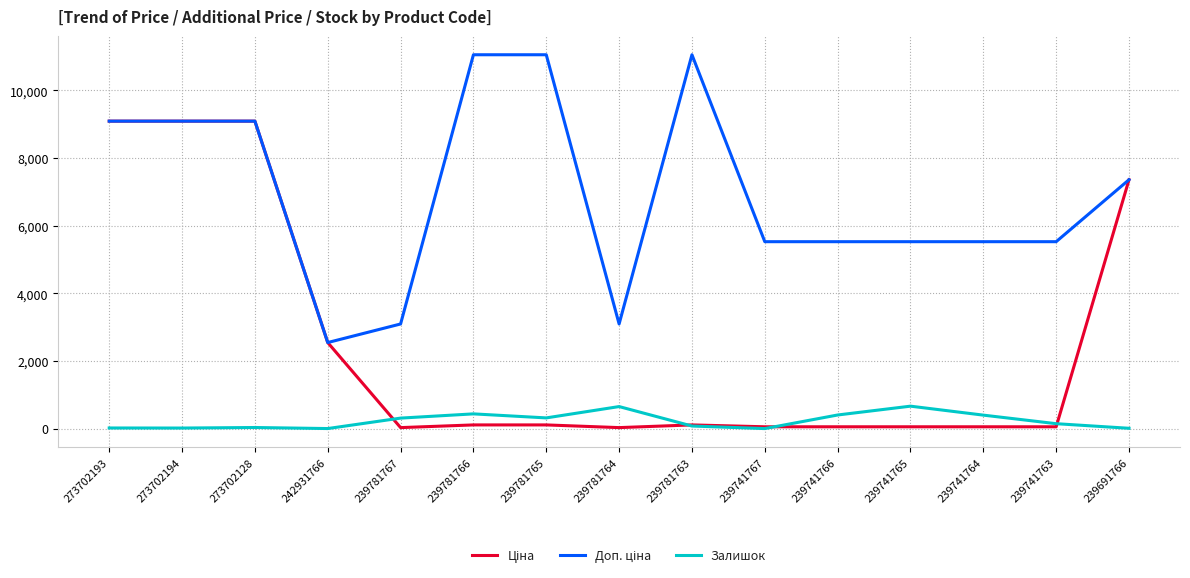

What is the maximum value for Залишок?

665.0